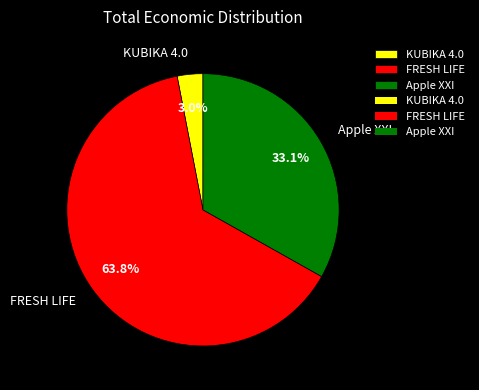

To the nearest percent, what is the combined percentage of Apple XXI and FRESH LIFE?

97%